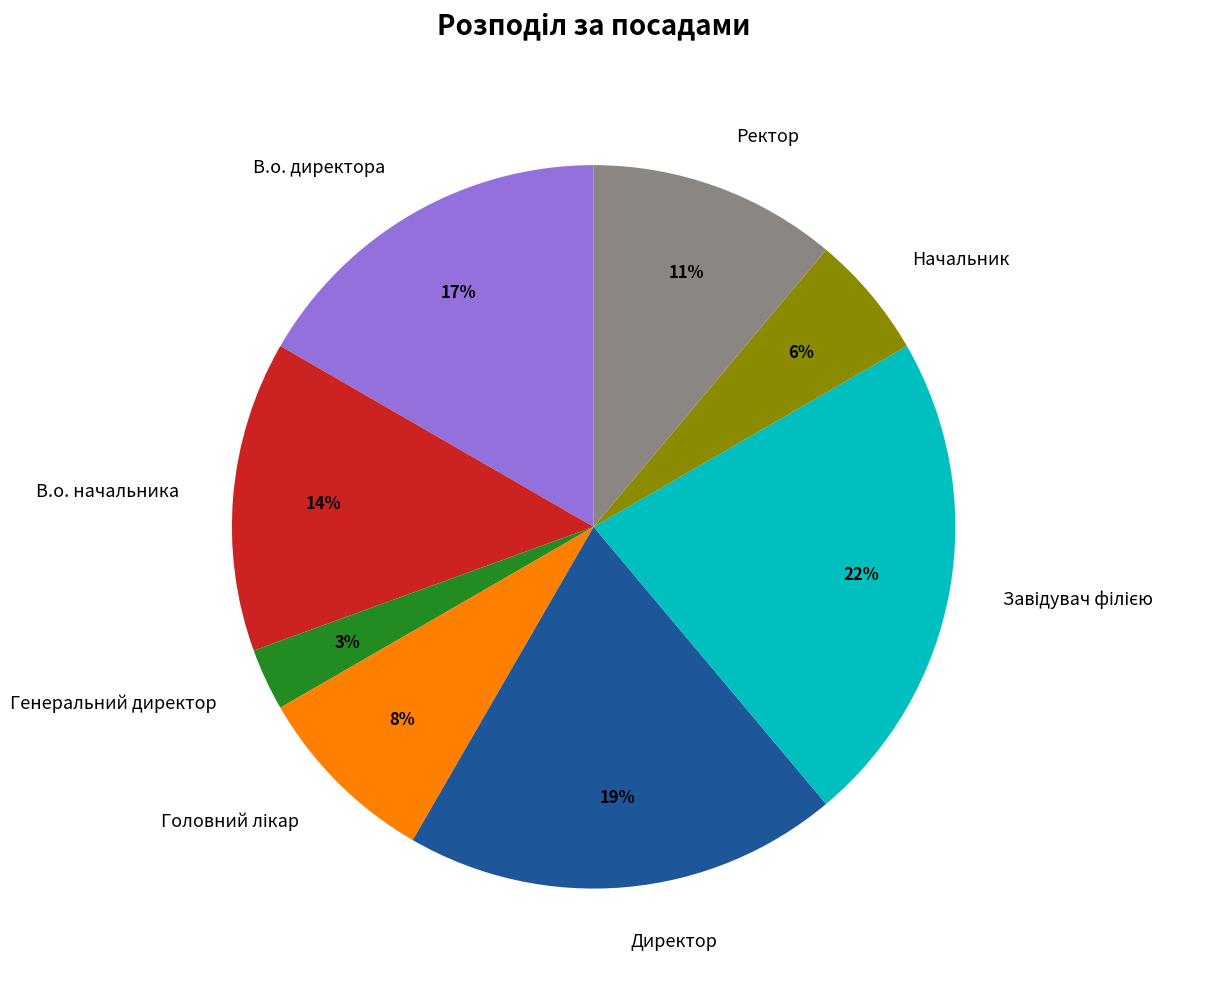

Between Генеральний директор and Начальник, which is larger?

Начальник